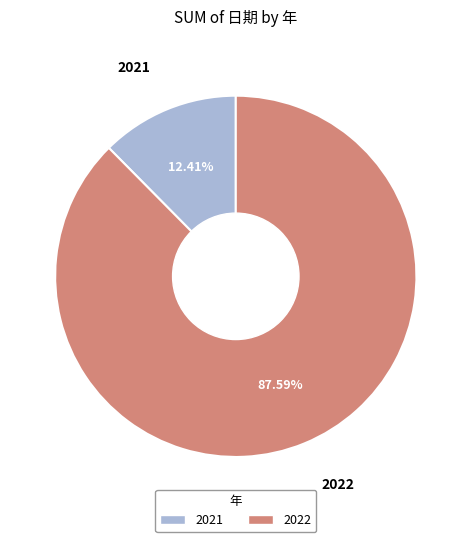

What is the largest slice in the pie chart?

2022